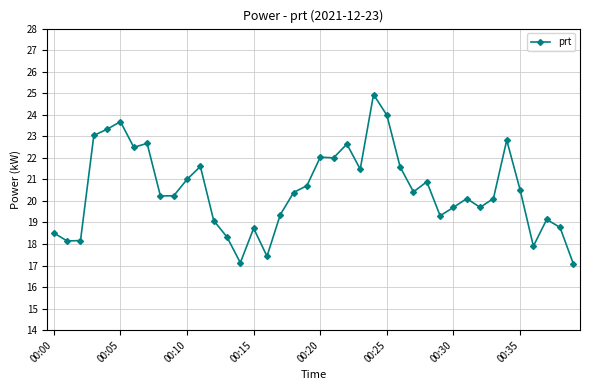

What is the value of the 2nd point from the left?

18.1